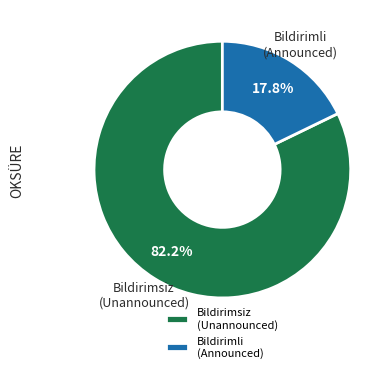

How many segments does this pie chart have?

2